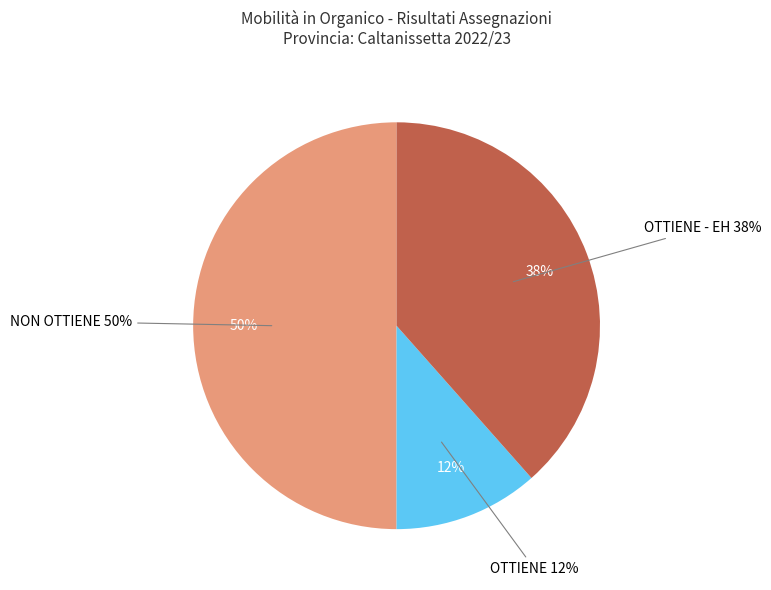

Is there any slice that represents more than half of the pie?

No